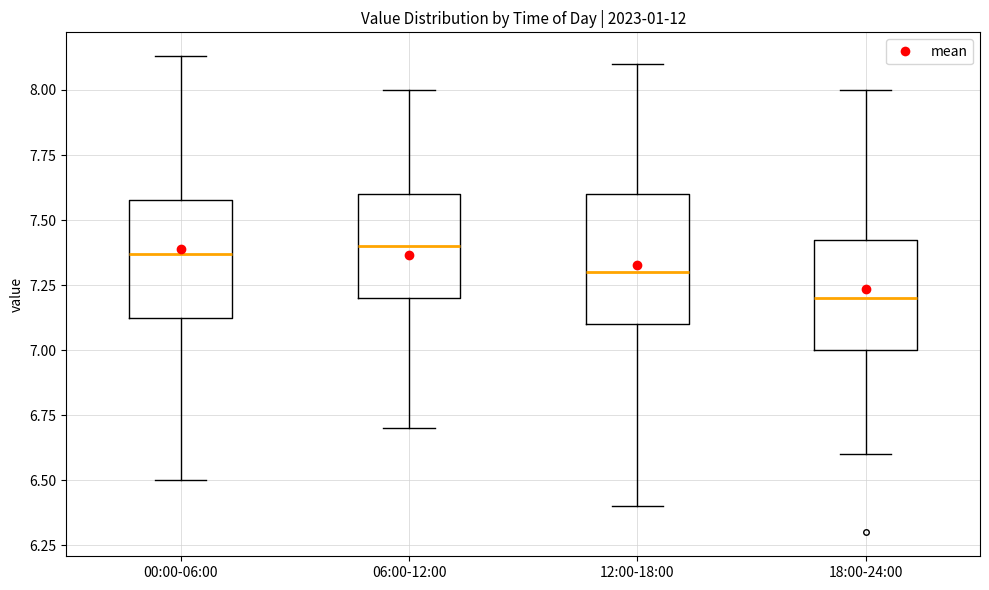

Where does the lower whisker of the box for 18:00-24:00 end on the y-axis? The values are not printed on the chart, so give them approximately, as read against the axis.

6.60